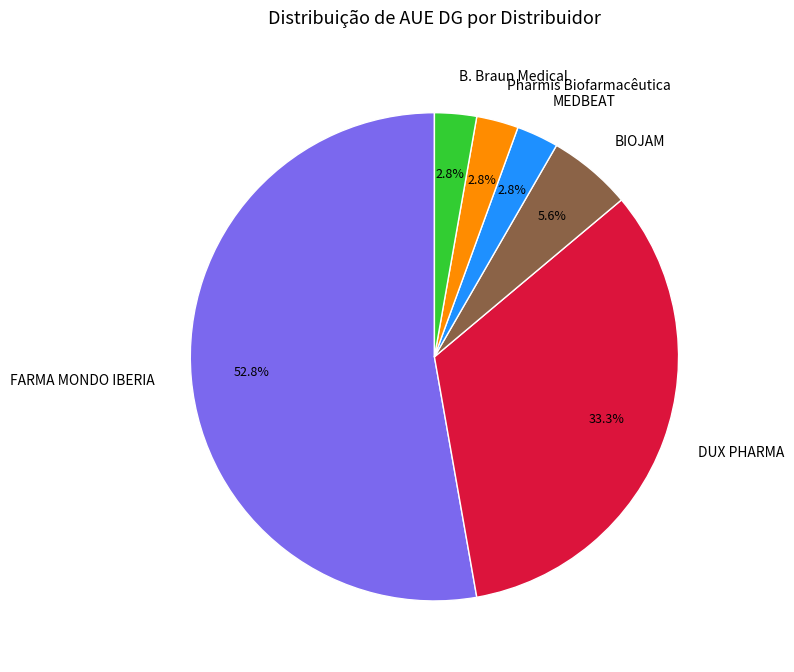

True or false: DUX PHARMA accounts for 22% of the total.

False